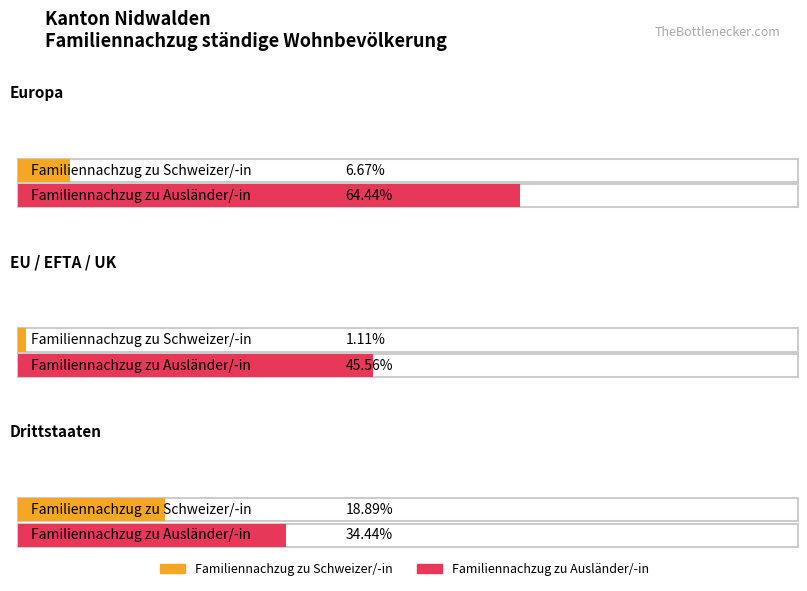

What is the label of the 1st bar from the left?

Europa